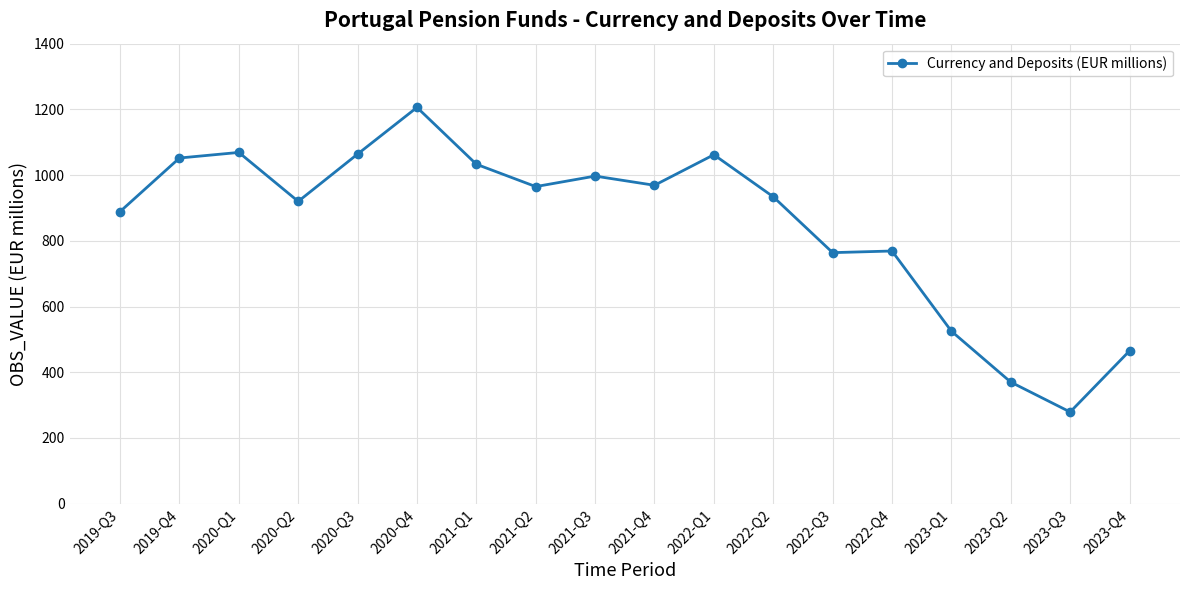

Is it true that the value at 2022-Q3 is 1206?

False